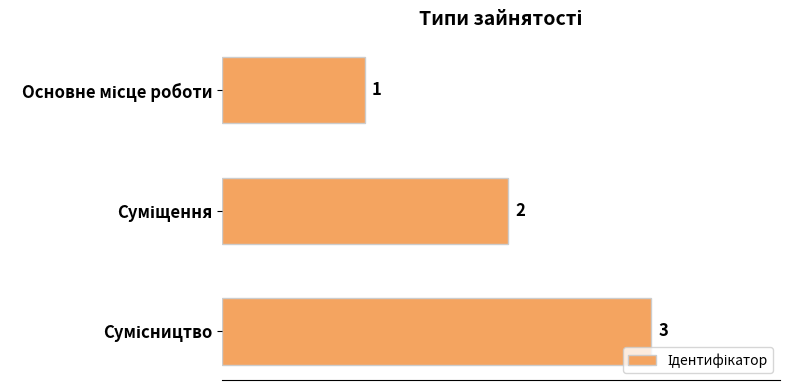

Count the values in the range 1 to 3.

3